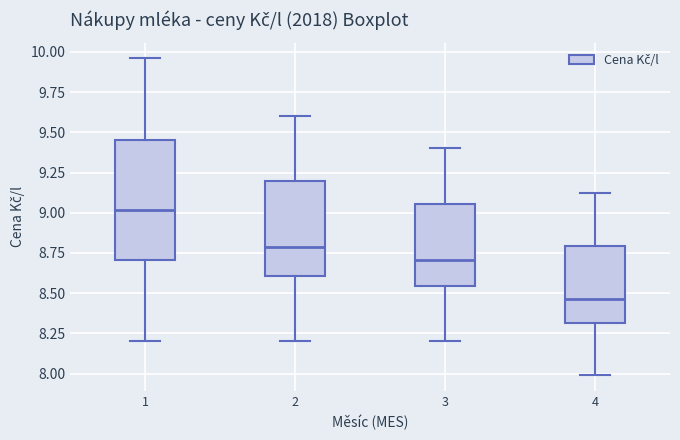

Reading left to right, read every box against the y-axis: the position of its median line, the range the box covers, and the ends of its whiskers. The values are not printed on the chart, so give them approximately, as read against the axis.

1: median 9.00, box 8.70 to 9.45, whiskers 8.20 to 9.95
2: median 8.80, box 8.60 to 9.20, whiskers 8.20 to 9.60
3: median 8.70, box 8.55 to 9.05, whiskers 8.20 to 9.40
4: median 8.45, box 8.30 to 8.80, whiskers 8.00 to 9.10